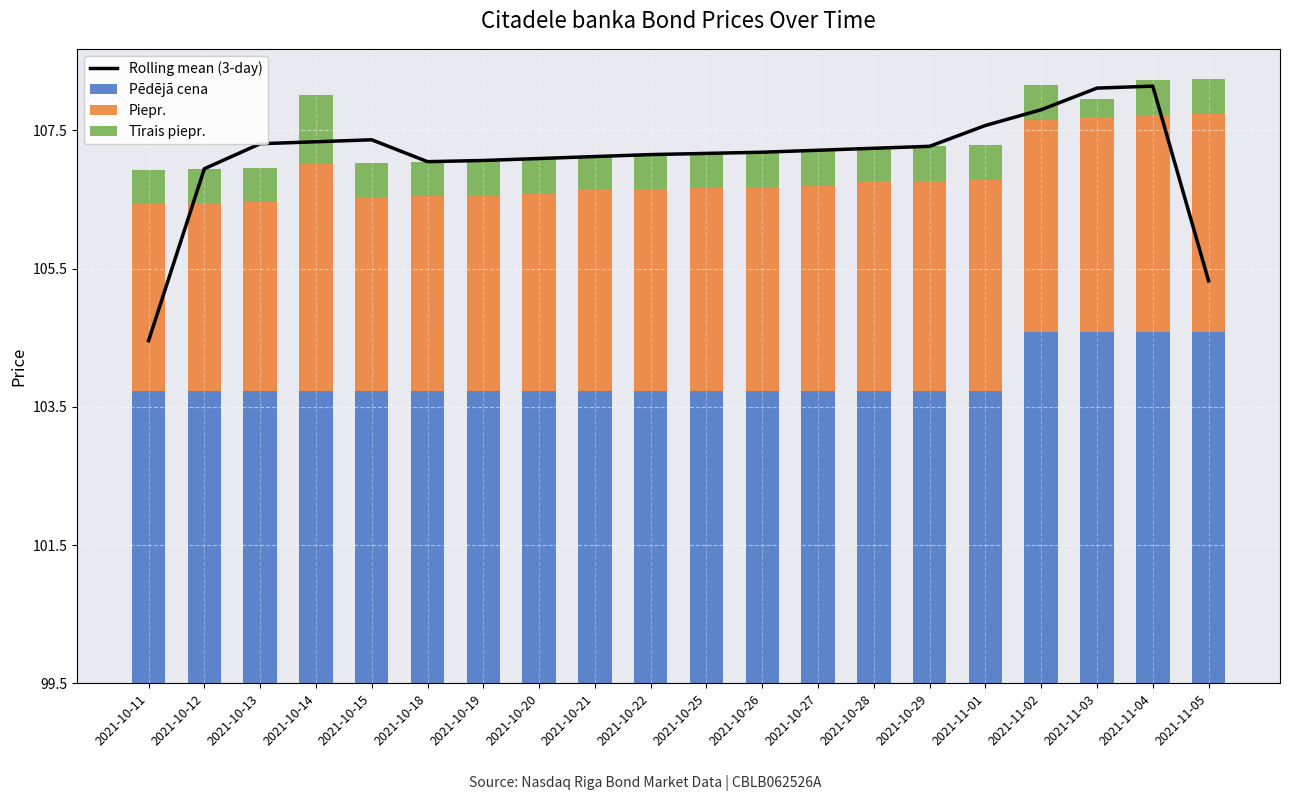

What position from the left is 2021-10-12?

2